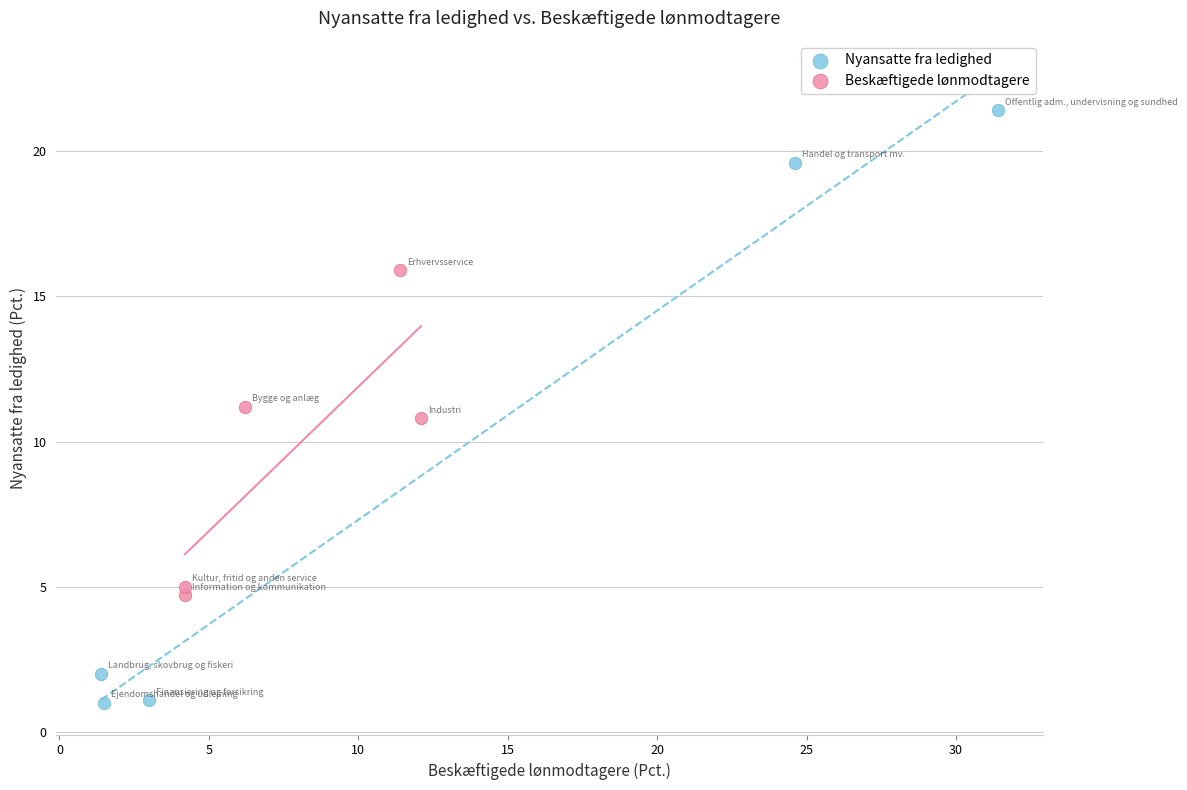

What are all the series names shown in the legend?

Nyansatte fra ledighed, Beskæftigede lønmodtagere